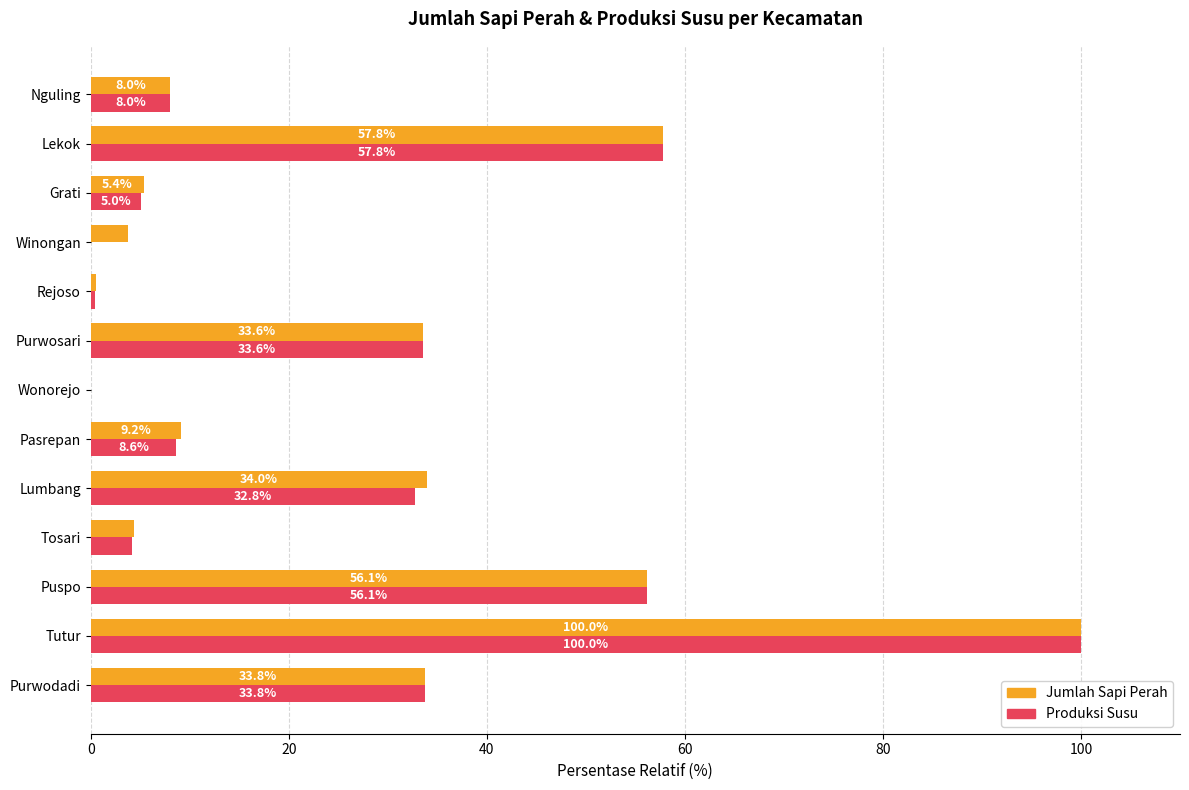

At which category is the sum across all series the highest?

Tutur